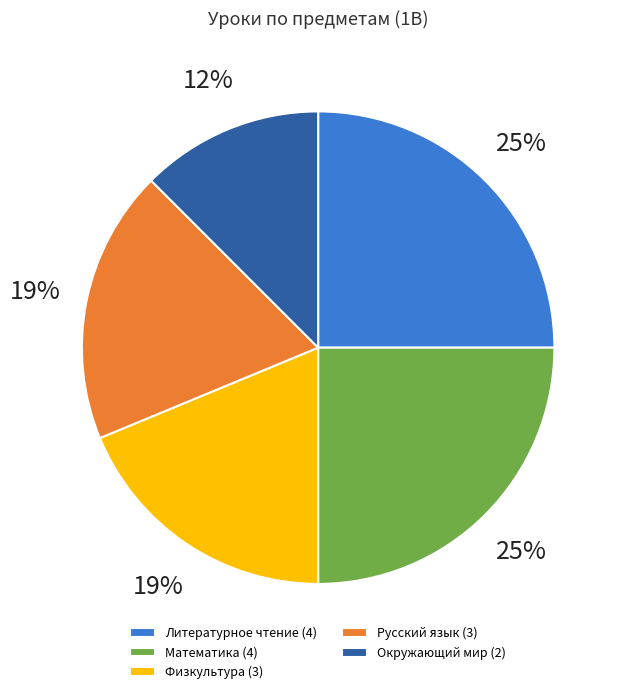

How many segments does this pie chart have?

5